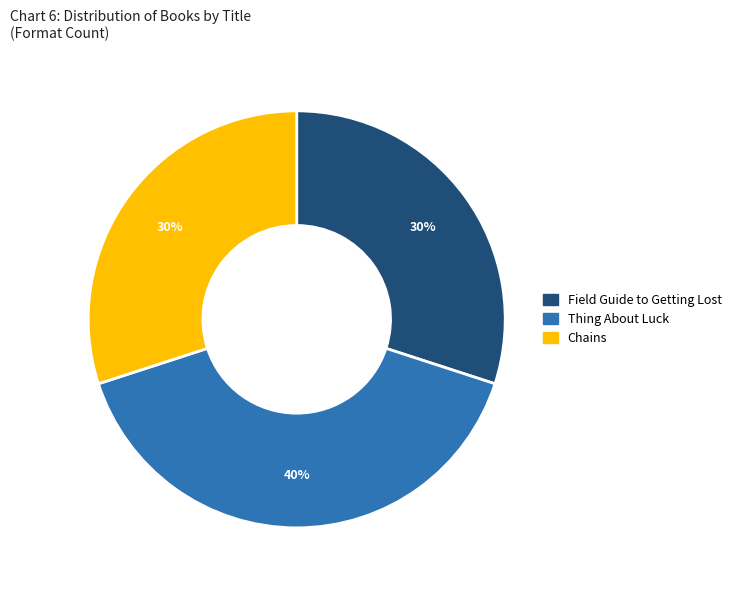

What is the ratio of the value at Field Guide to Getting Lost to the value at Chains?

1.0